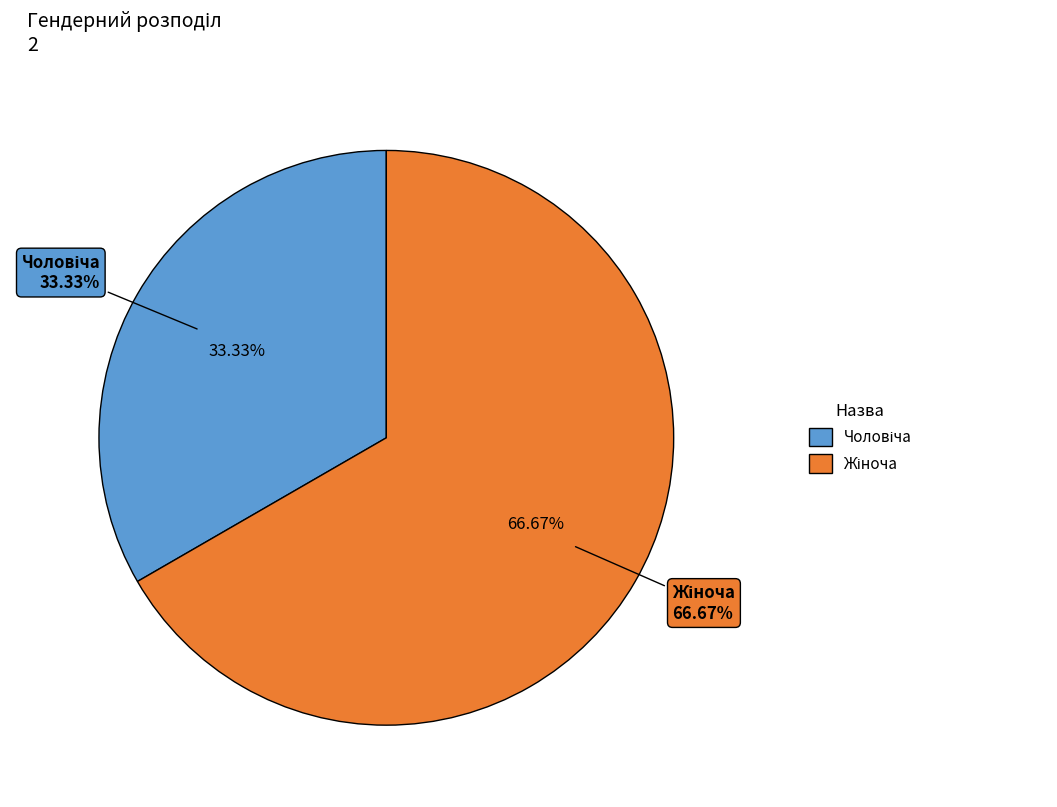

Which slice is the largest?

Жіноча